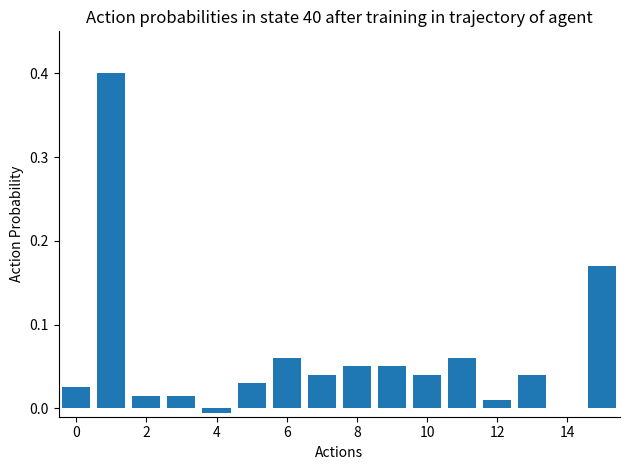

What is the greatest value displayed?

0.4